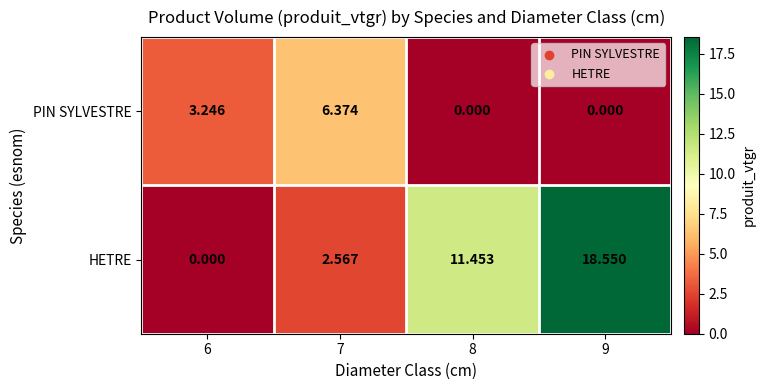

Rank the series at 9 from highest to lowest value.

HETRE, PIN SYLVESTRE